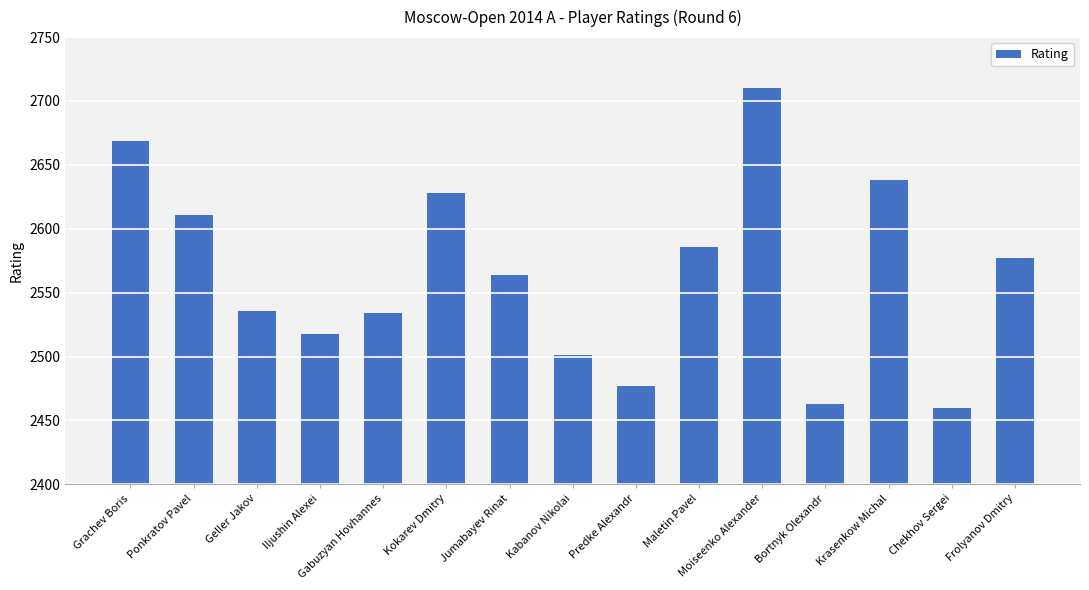

Reading right to left, extract all data points from this chart.

2577	2460	2638	2463	2710	2586	2477	2501	2564	2628	2534	2518	2536	2611	2669